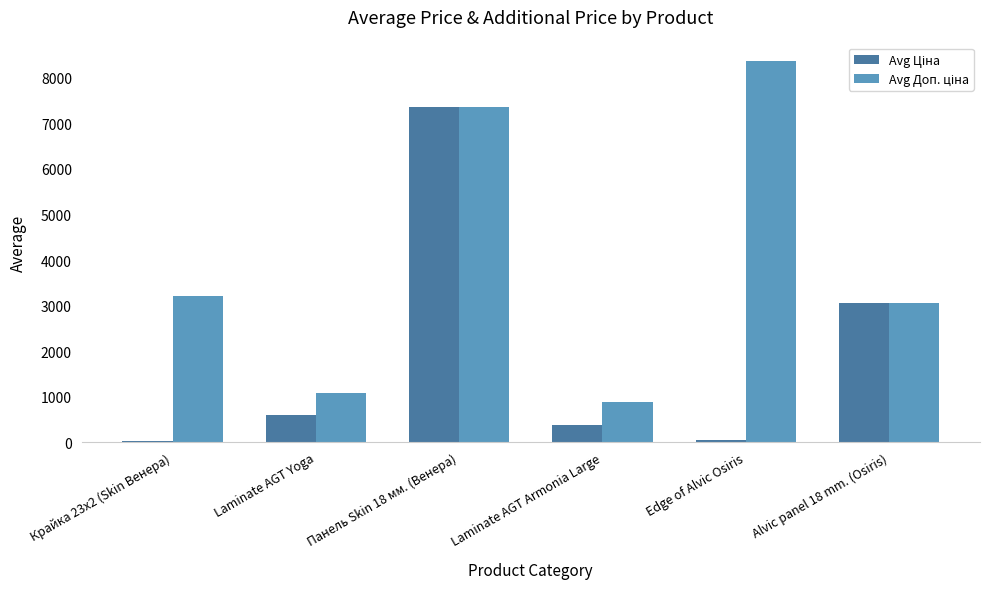

At which category is the sum across all series the highest?

Панель Skin 18 мм. (Венера)